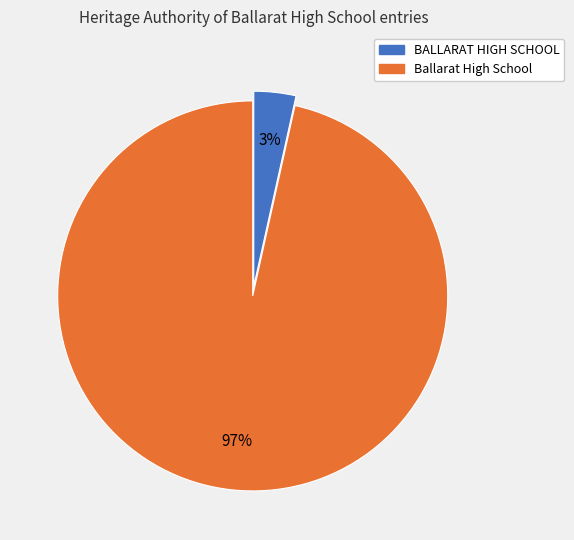

To the nearest percent, what is the average slice percentage?

50%